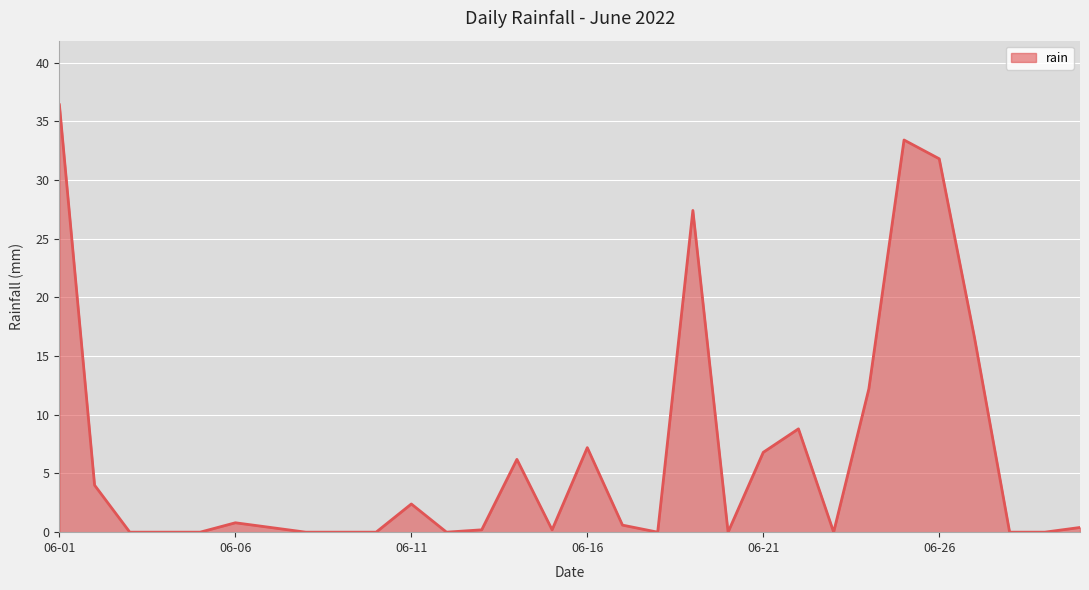

What is the greatest value displayed?

36.4